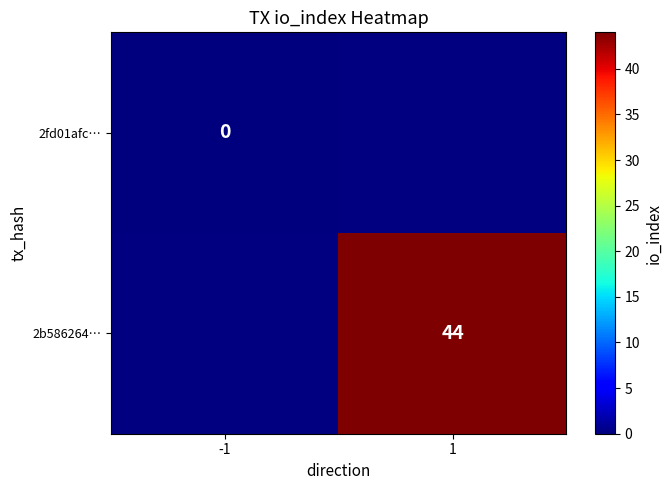

The value of 2b586264… at 1 is 18.5. True or false?

False